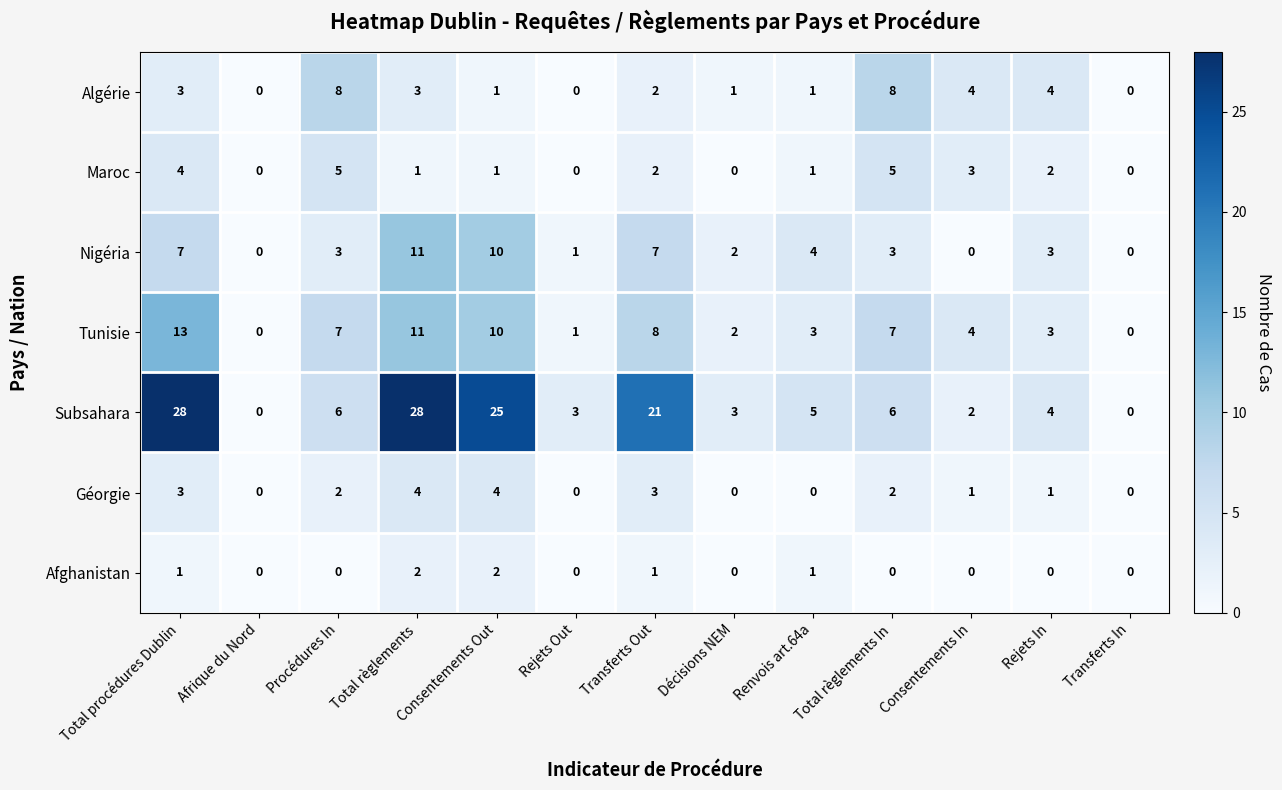

What is the approximate value of Subsahara at Décisions NEM, to the nearest 5?

5